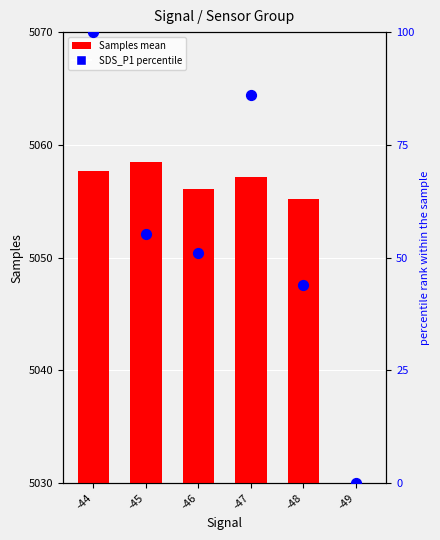

Is the value of SDS_P1 percentile at -45 greater than the value of Samples at -45?

No